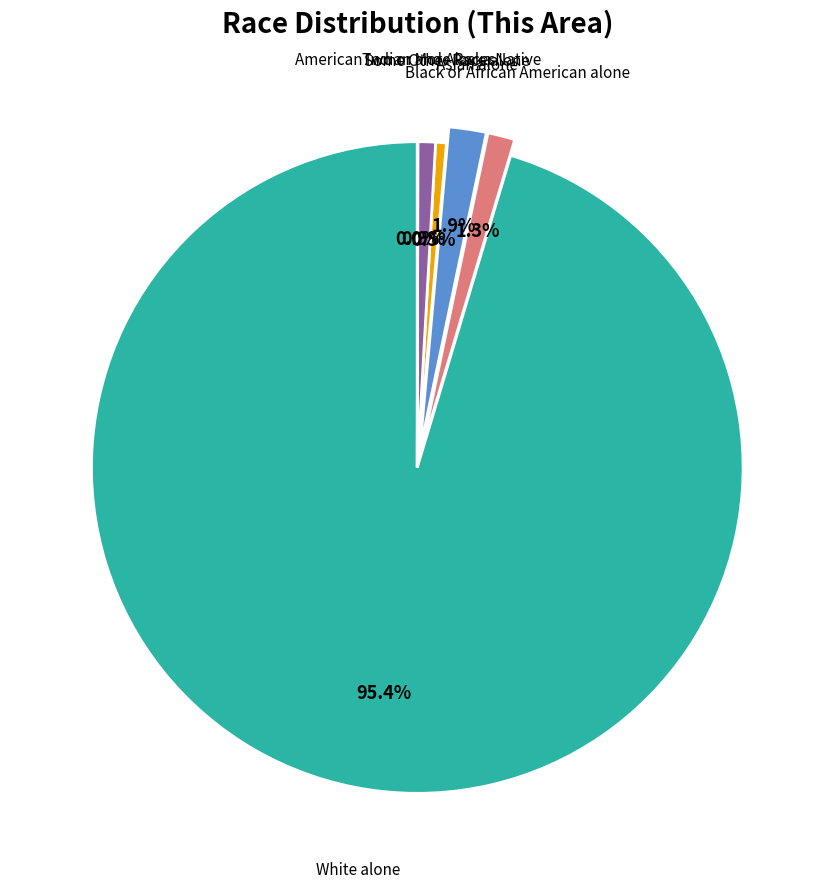

What is the ratio of the value at Some Other Race alone to the value at Asian alone?

0.3